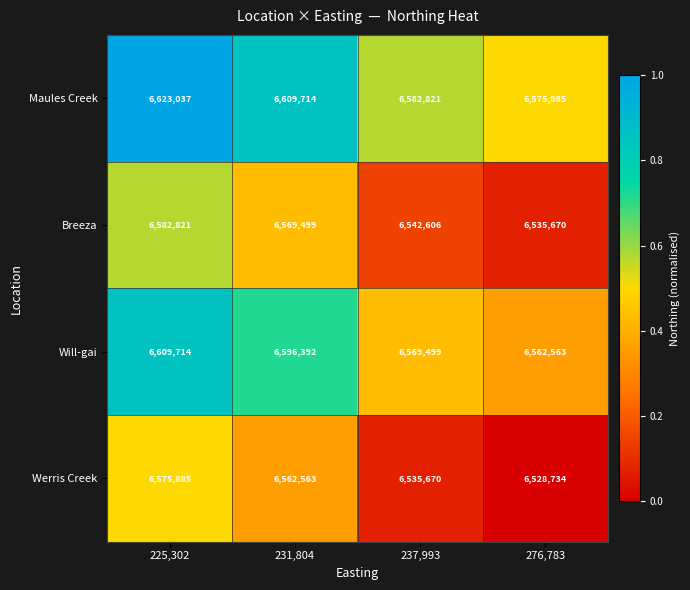

Reading right to left, list all the values displayed in this chart.

Maules Creek: 276,783=6575885	237,993=6582821	231,804=6609714	225,302=6623037
Breeza: 276,783=6535670	237,993=6542606	231,804=6569499	225,302=6582821
Will-gai: 276,783=6562563	237,993=6569499	231,804=6596392	225,302=6609714
Werris Creek: 276,783=6528734	237,993=6535670	231,804=6562563	225,302=6575885